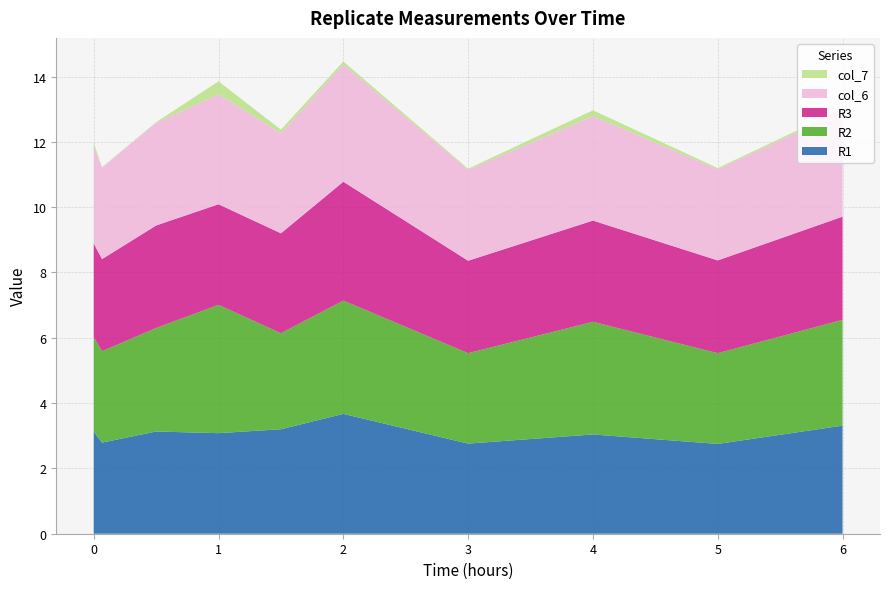

Reading left to right, transcribe all the data shown in this chart.

R1: 0 min=3.1	4min=2.8	30 min=3.1	60min=3.1	90min=3.2	120min=3.7	180min=2.8	240 min=3.0	300 min=2.8	360 min=3.3
R2: 0 min=2.9	4min=2.8	30 min=3.2	60min=3.9	90min=2.9	120min=3.5	180min=2.8	240 min=3.5	300 min=2.8	360 min=3.2
R3: 0 min=2.9	4min=2.8	30 min=3.1	60min=3.1	90min=3.1	120min=3.6	180min=2.8	240 min=3.1	300 min=2.8	360 min=3.2
col_6: 0 min=3.0	4min=2.8	30 min=3.1	60min=3.4	90min=3.1	120min=3.6	180min=2.8	240 min=3.2	300 min=2.8	360 min=3.2
col_7: 0 min=0.1	4min=0.0	30 min=0.0	60min=0.4	90min=0.1	120min=0.1	180min=0.0	240 min=0.2	300 min=0.0	360 min=0.1